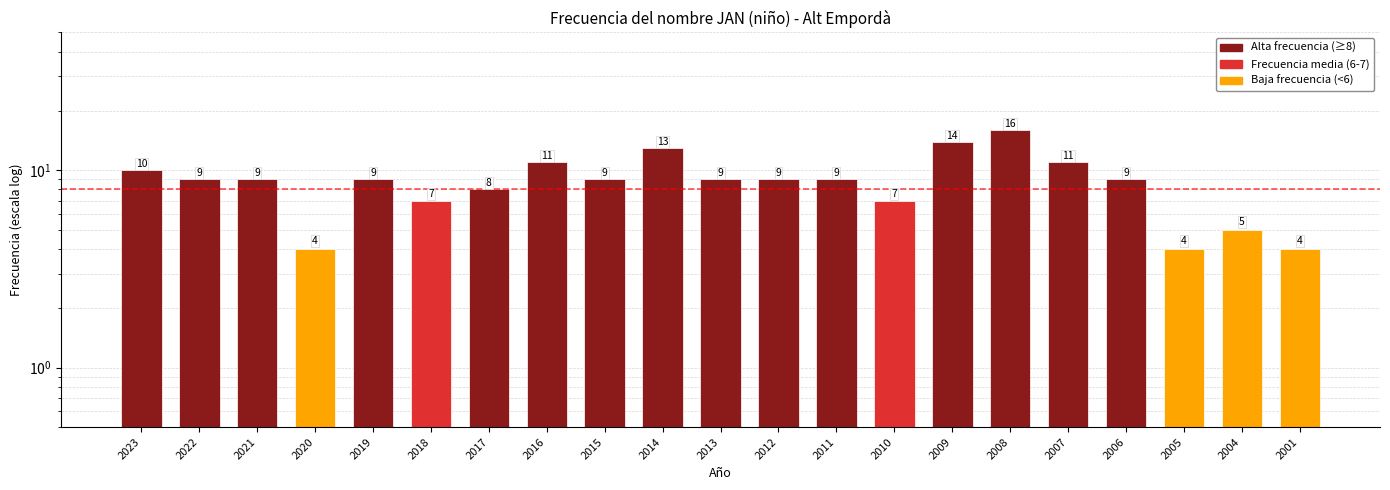

What is the change in value from 2023 to 2012?

-1